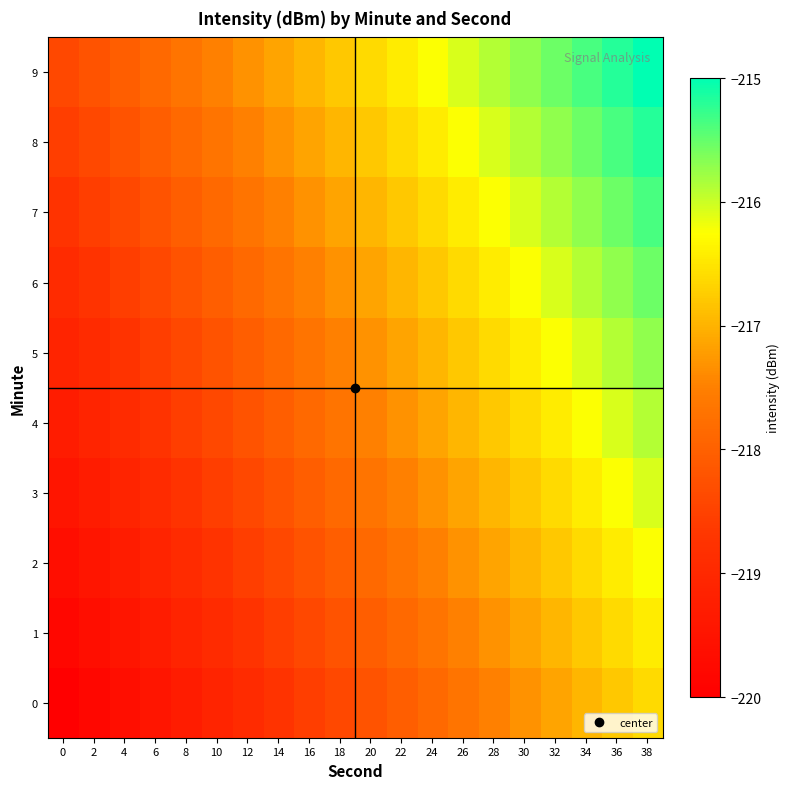

Between 30 and 38, which is larger?

38